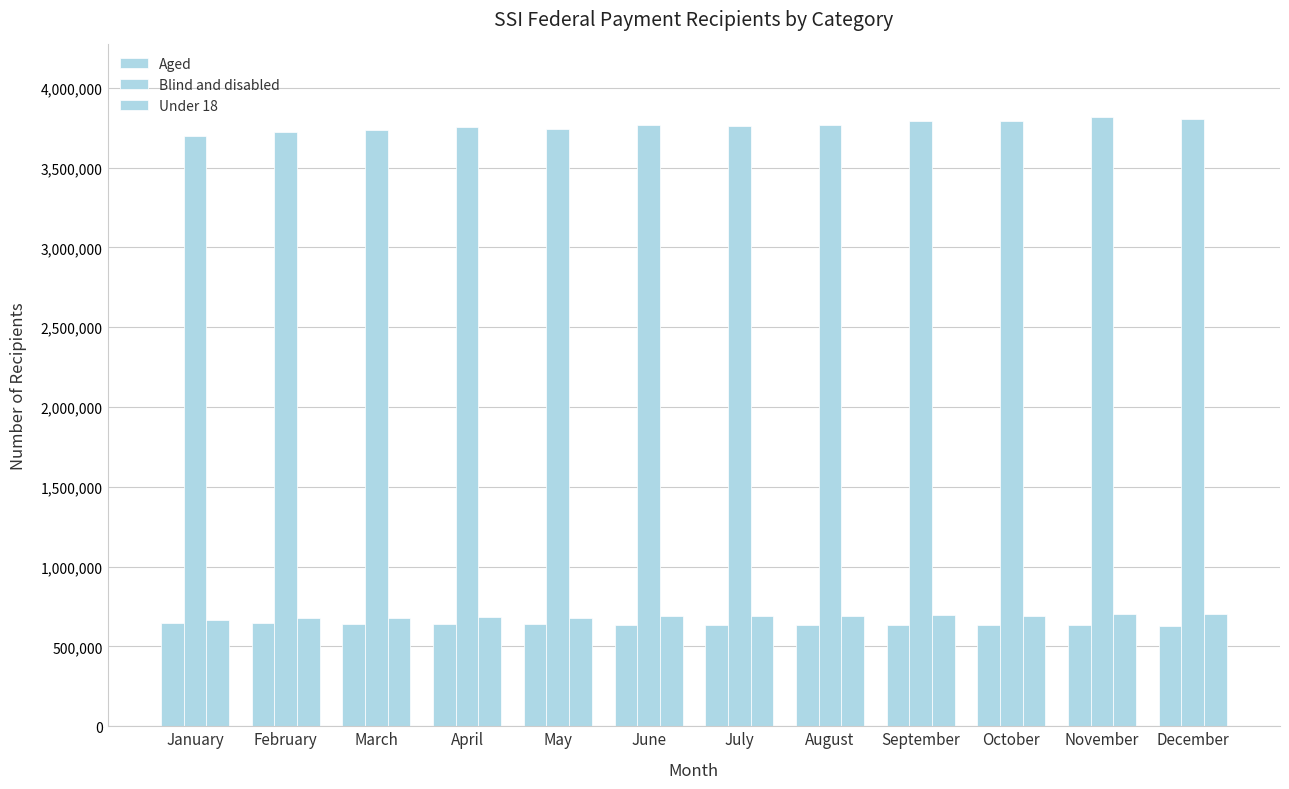

At how many categories does at least one series exceed 2468822?

12